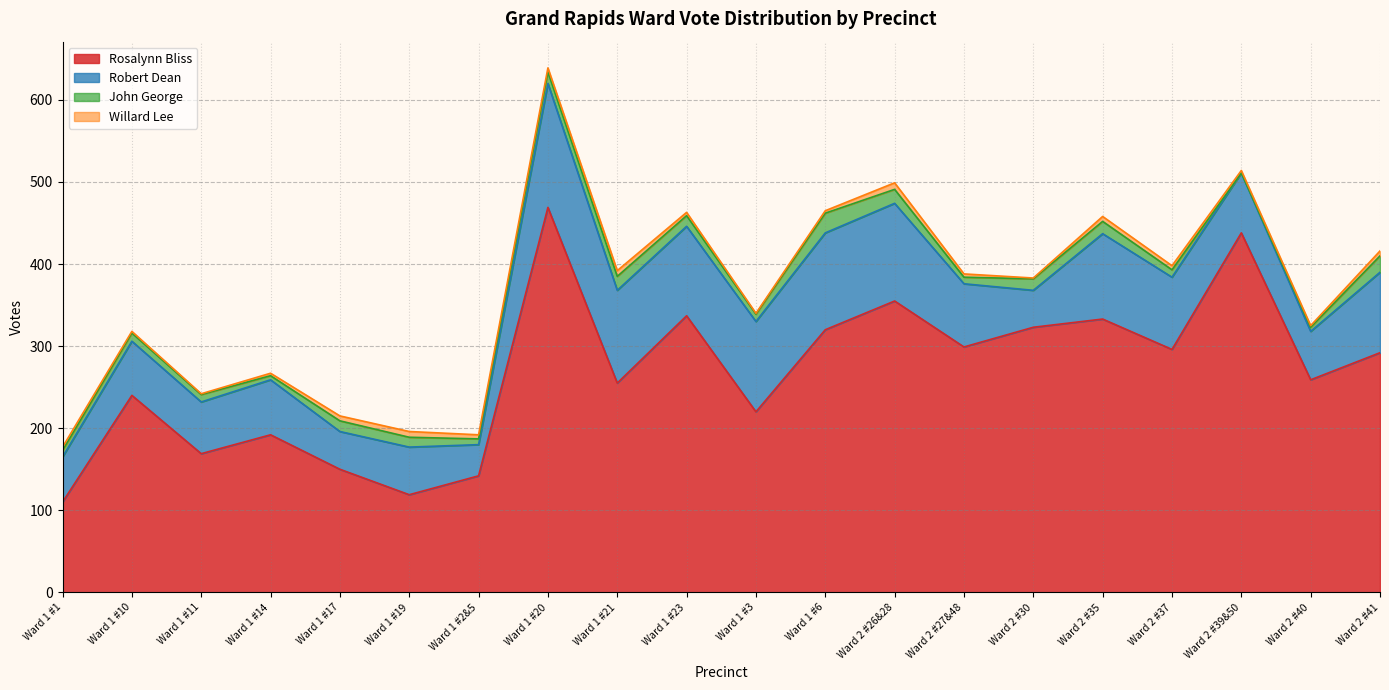

What is the difference between the maximum and minimum values in the John George series?

24